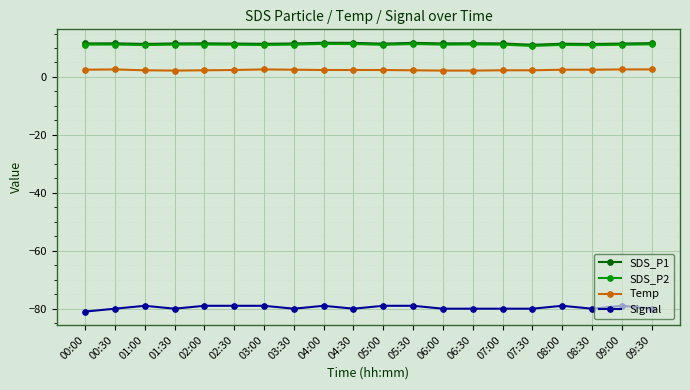

The SDS_P1 series shows 11.8 at 05:30. True or false?

True